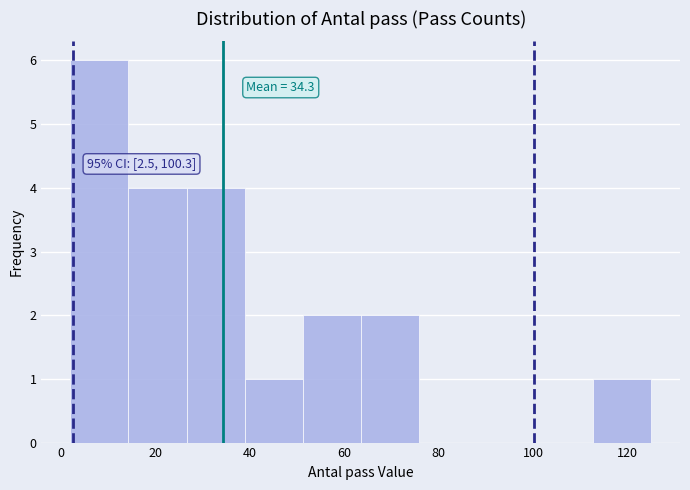

Over which range of the x-axis is the bar tallest?

2 to 14